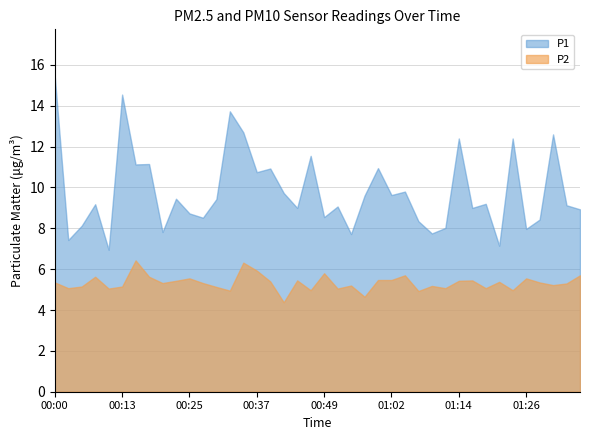

Which category has the highest value in the P1 series?

00:00